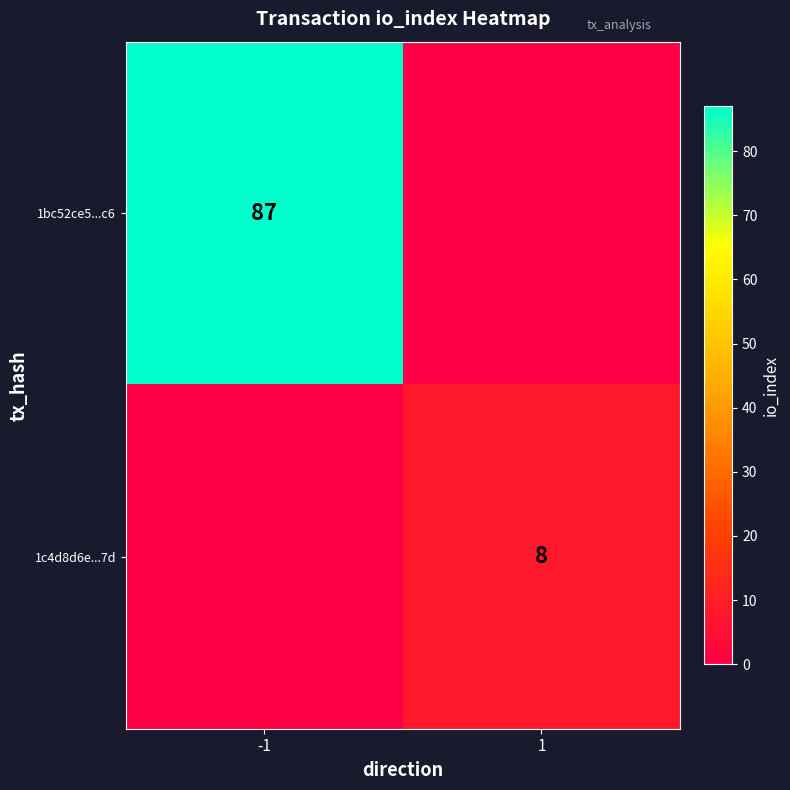

The 1bc52ce5...c6 series shows 40 at -1. True or false?

False